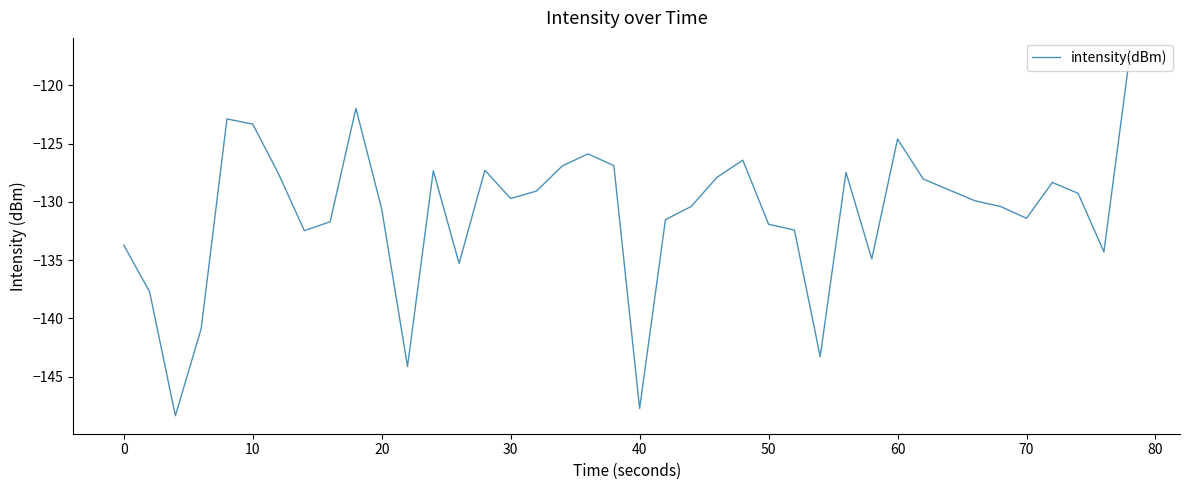

What is the difference between the maximum and minimum values?

30.9